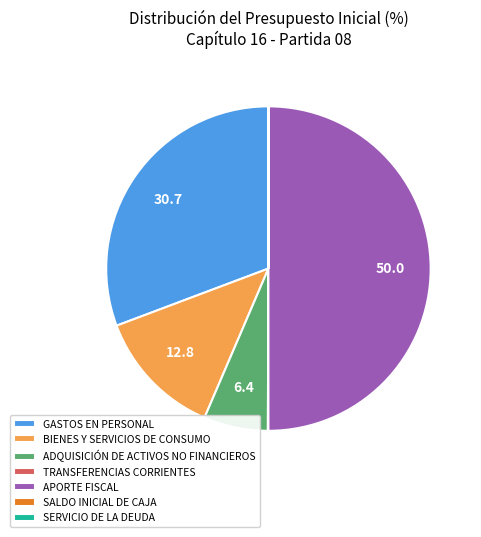

What is the largest slice in the pie chart?

APORTE FISCAL